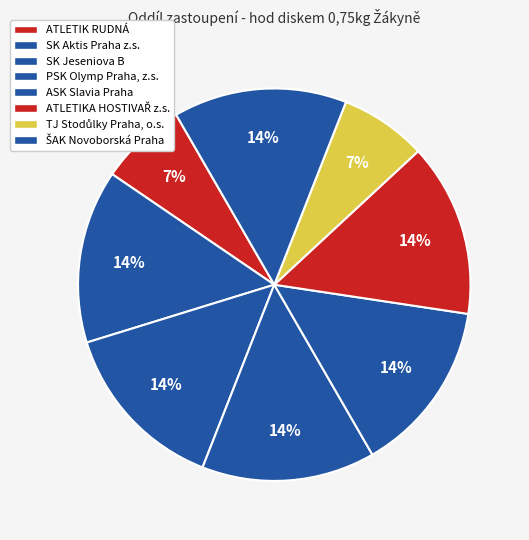

Rank the categories by value from highest to lowest.

SK Aktis Praha z.s., SK Jeseniova B, PSK Olymp Praha, z.s., ASK Slavia Praha, ATLETIKA HOSTIVAŘ z.s., ŠAK Novoborská Praha, ATLETIK RUDNÁ, TJ Stodůlky Praha, o.s.